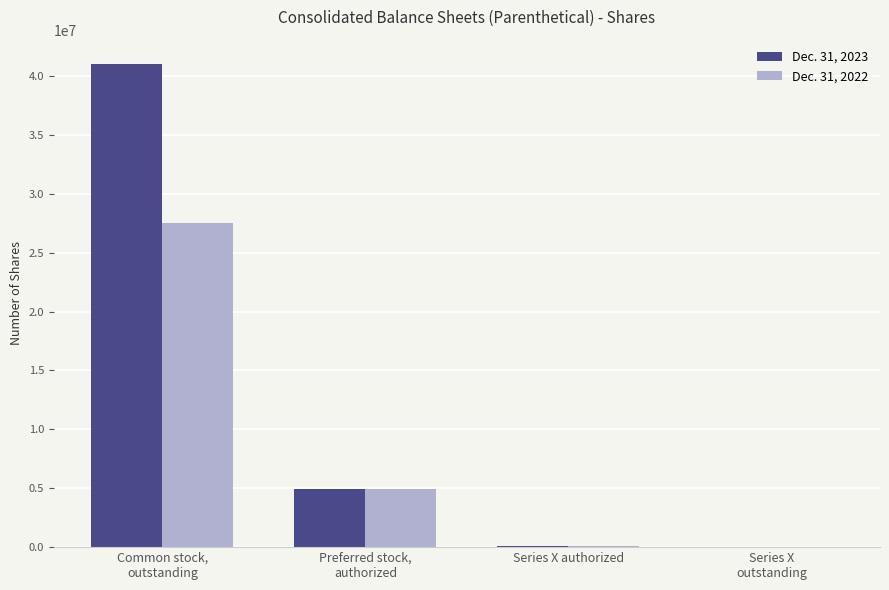

What is the average value of the Dec. 31, 2023 series?

11516476